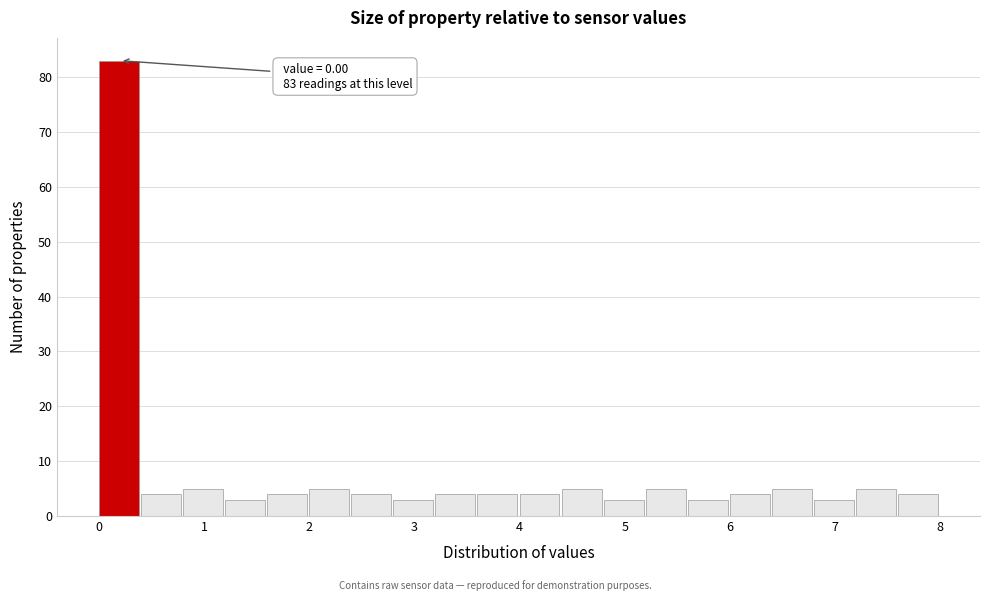

Over which range of the x-axis is the bar tallest?

0.0 to 0.4